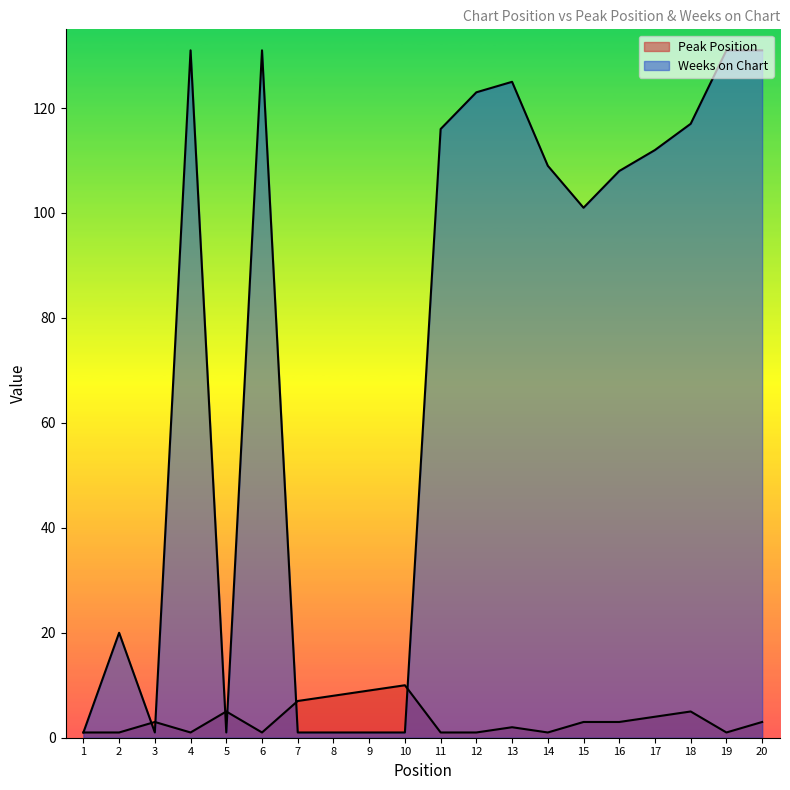

Which has a higher value, 6 or 19?

6